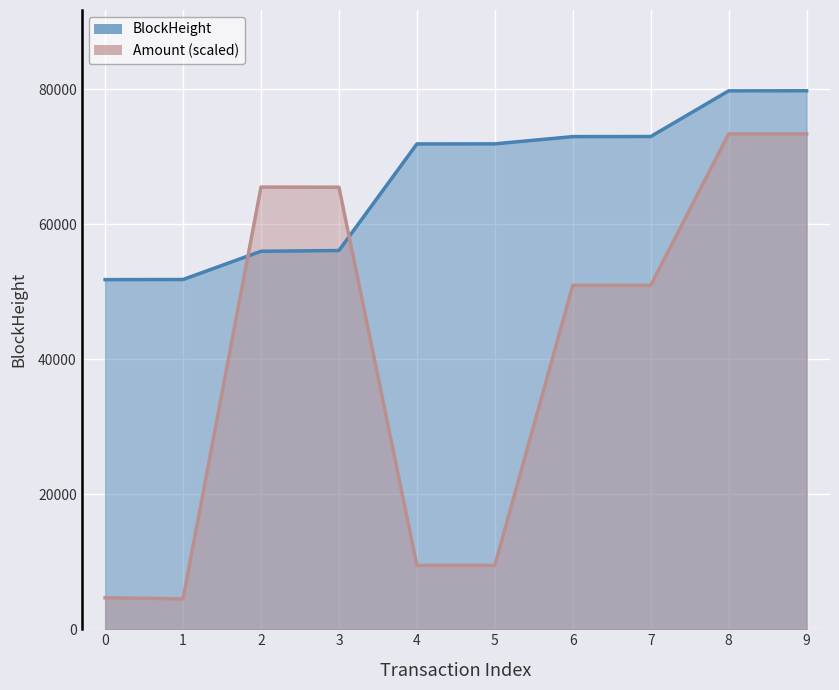

What is the average value of the Amount series?

40777.5